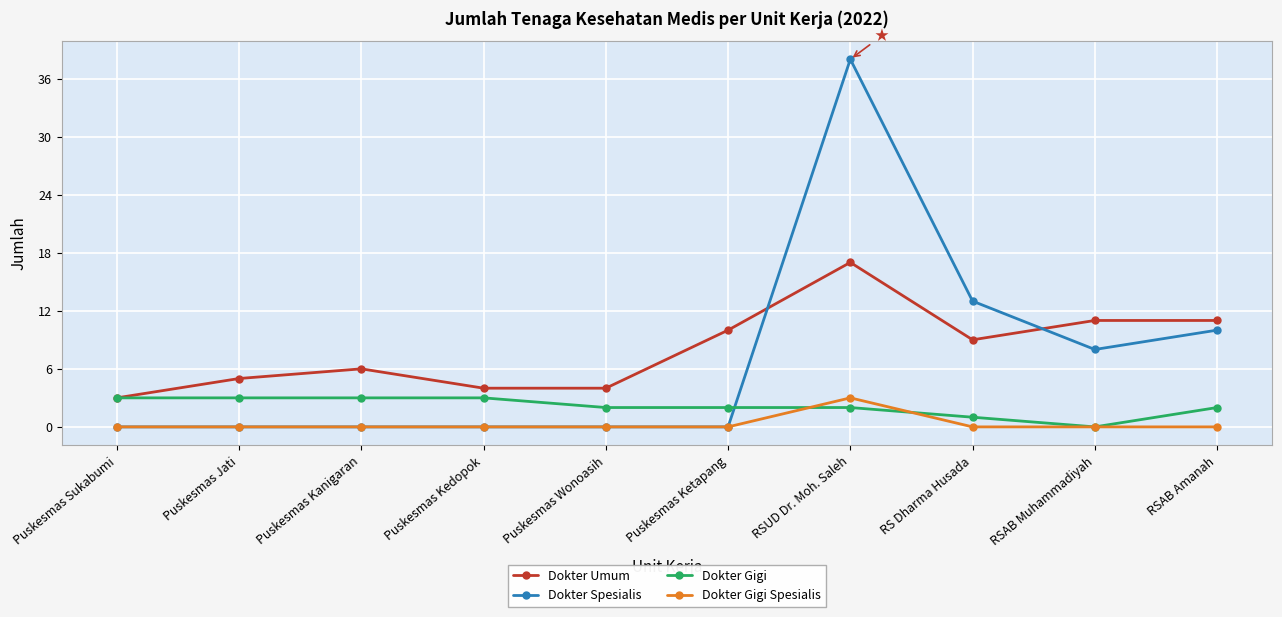

What is the label of the 9th point from the right?

Puskesmas Jati